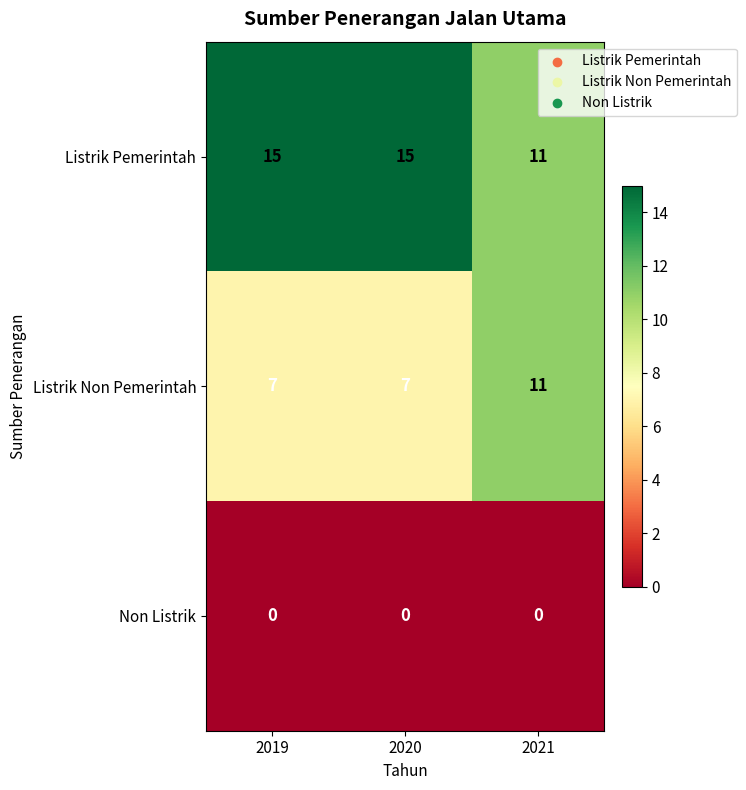

The Listrik Pemerintah series shows 20 at 2020. True or false?

False